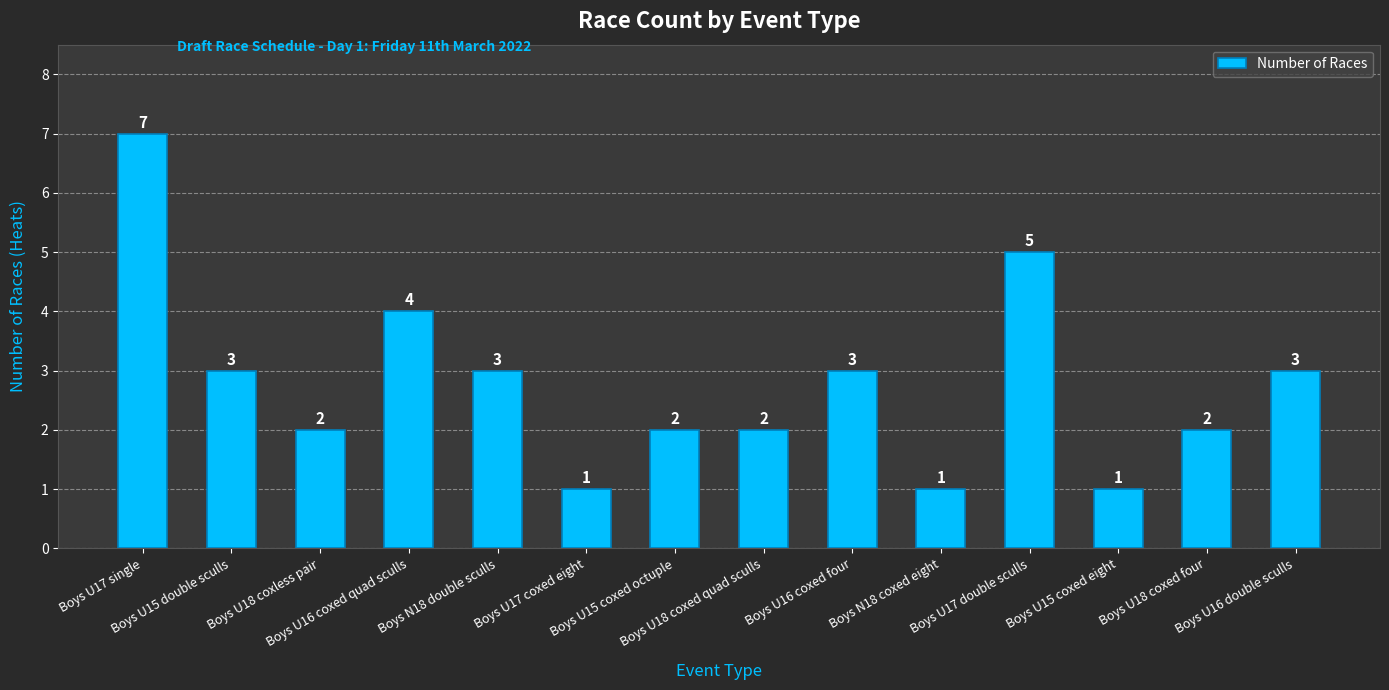

What is the approximate value at Boys U15 coxed eight?

1